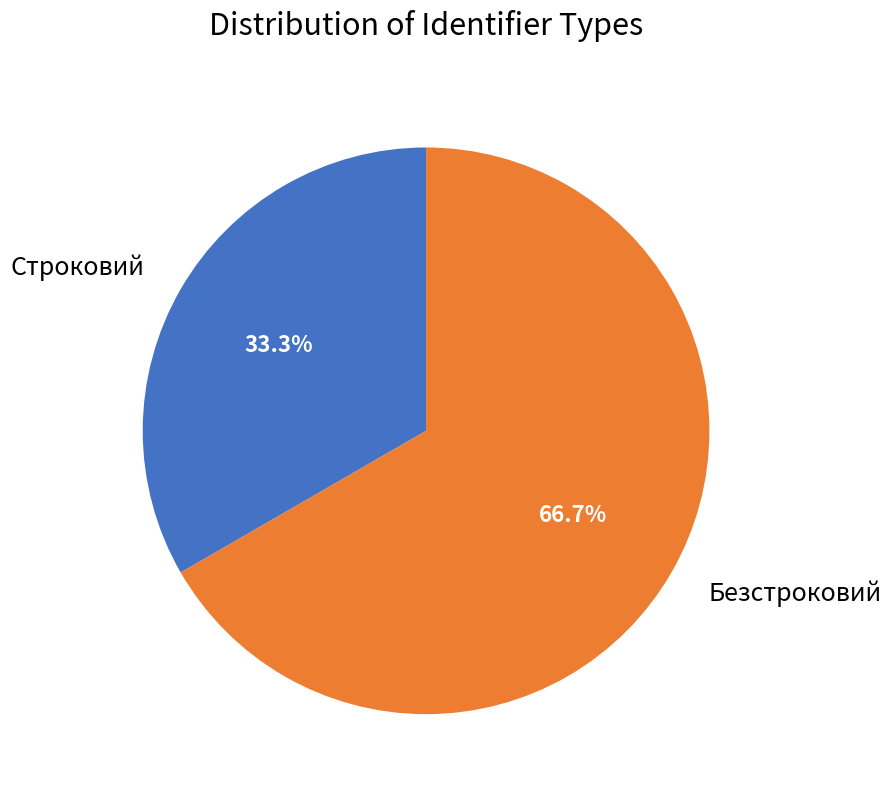

True or false: Безстроковий accounts for 67% of the total.

True